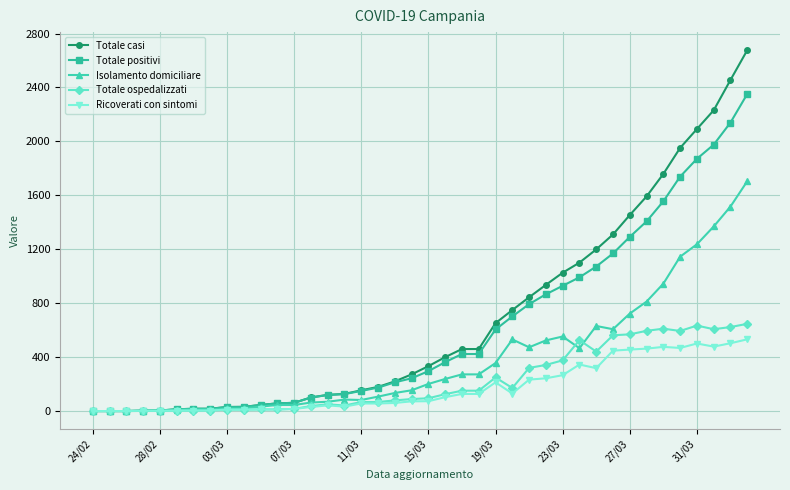

Which series has the largest total across all categories?

Totale casi